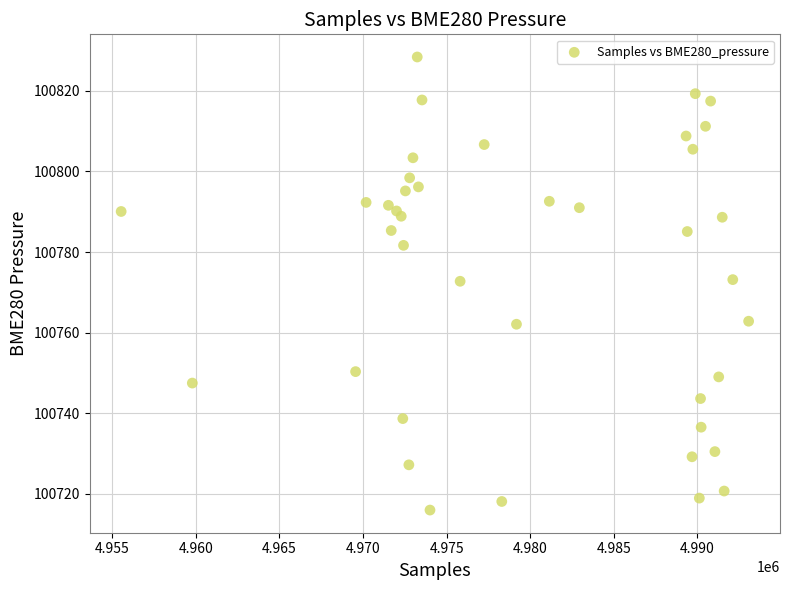

What is the range of Y values (max minus min)?

112.4